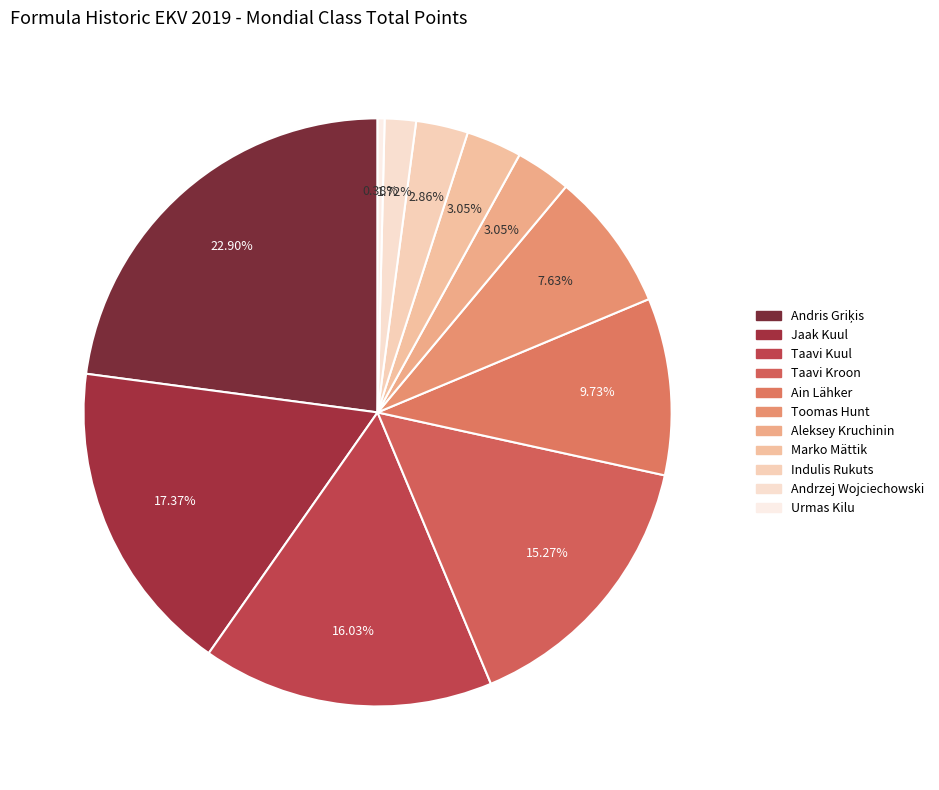

To the nearest percent, what is the difference between the Jaak Kuul and Marko Mättik slice percentages?

14%